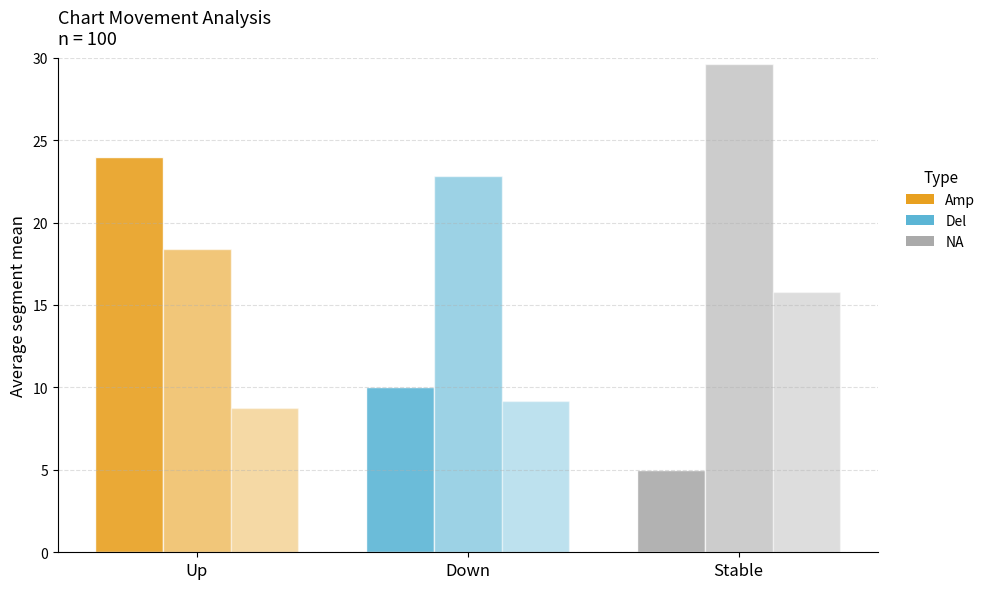

Are the bars grouped side by side (vs. stacked)?

Yes